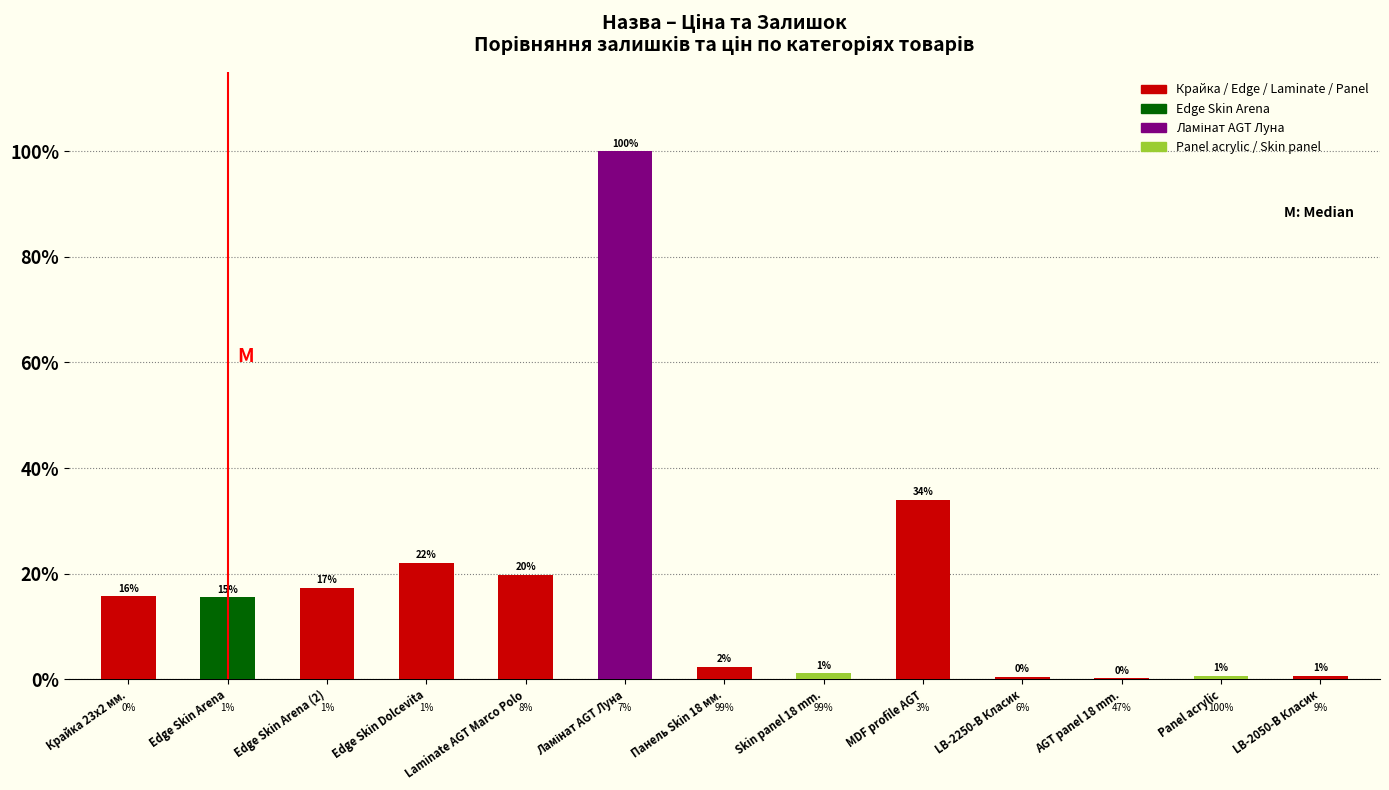

Which label corresponds to the largest value in the chart?

Ламінат AGT Луна